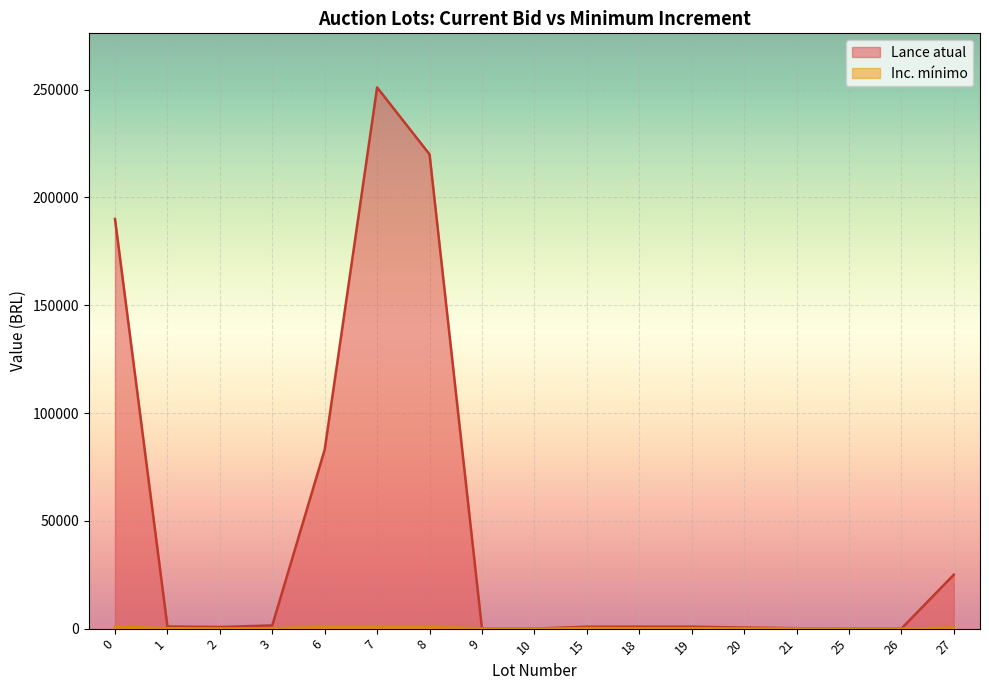

Read the Lance atual value at 0.

190000.0